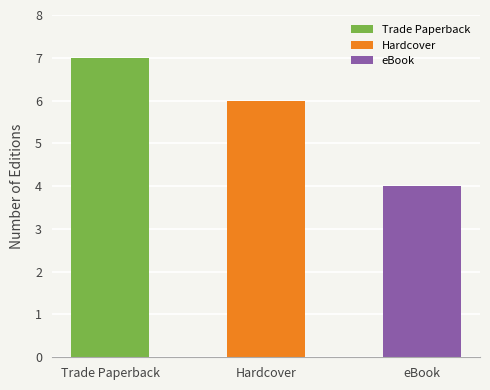

What is the greatest value displayed?

7